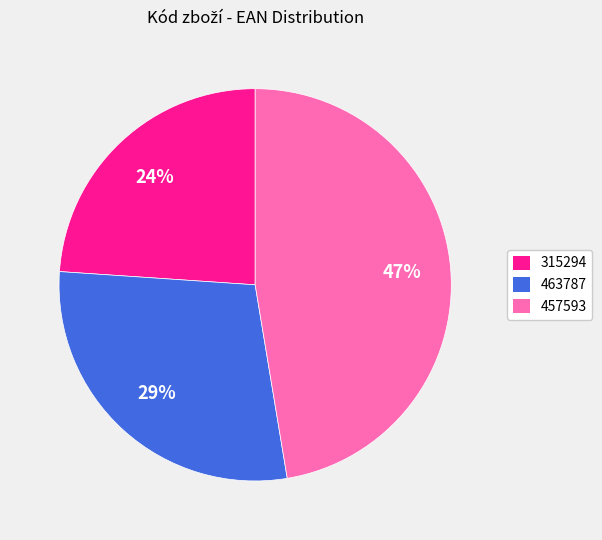

Is it true that 457593 is 47% of the pie?

True